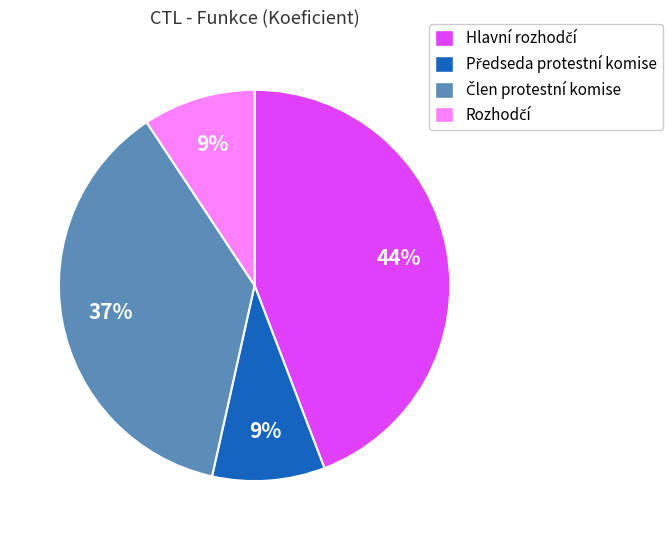

Does any single category account for the majority?

No